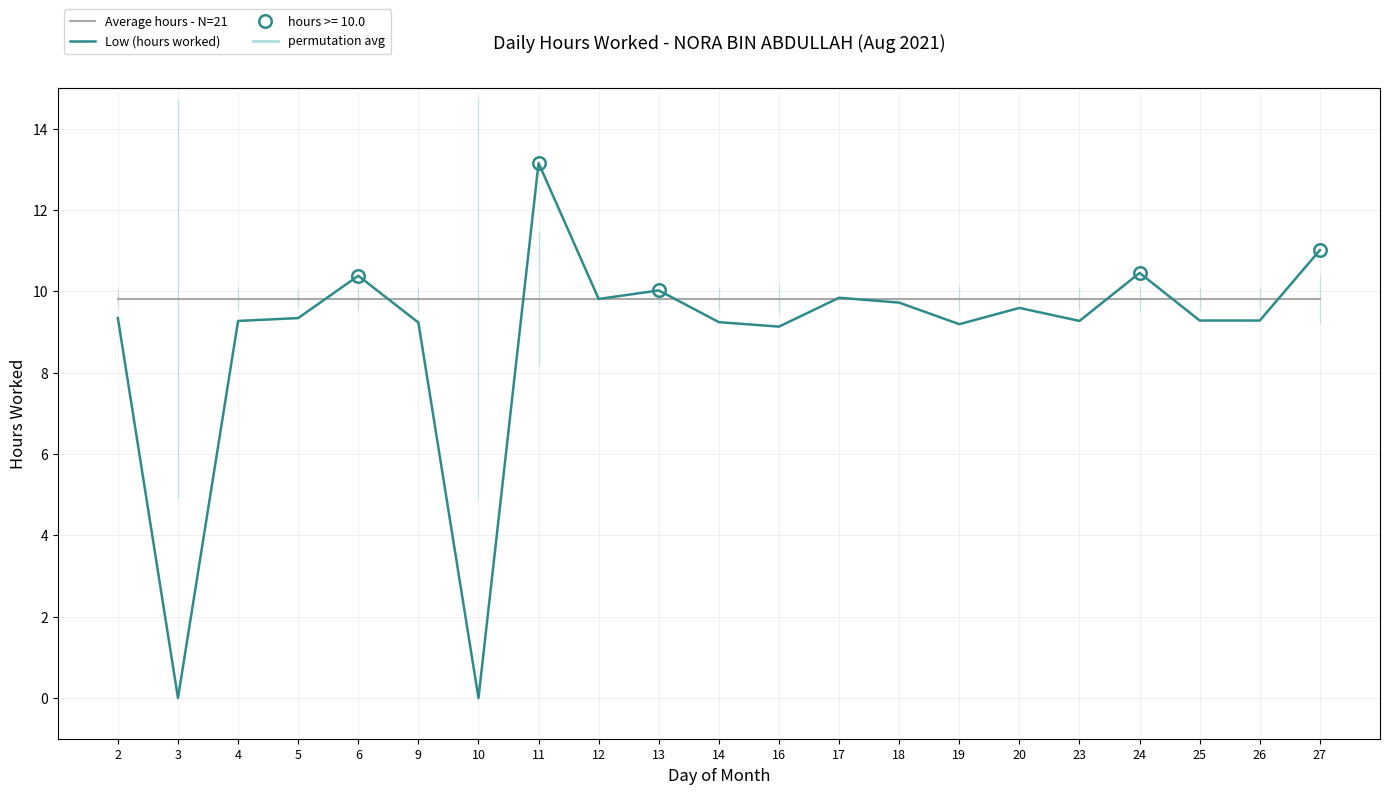

The value of Average hours - N=21 at 13 is 4.2. True or false?

False